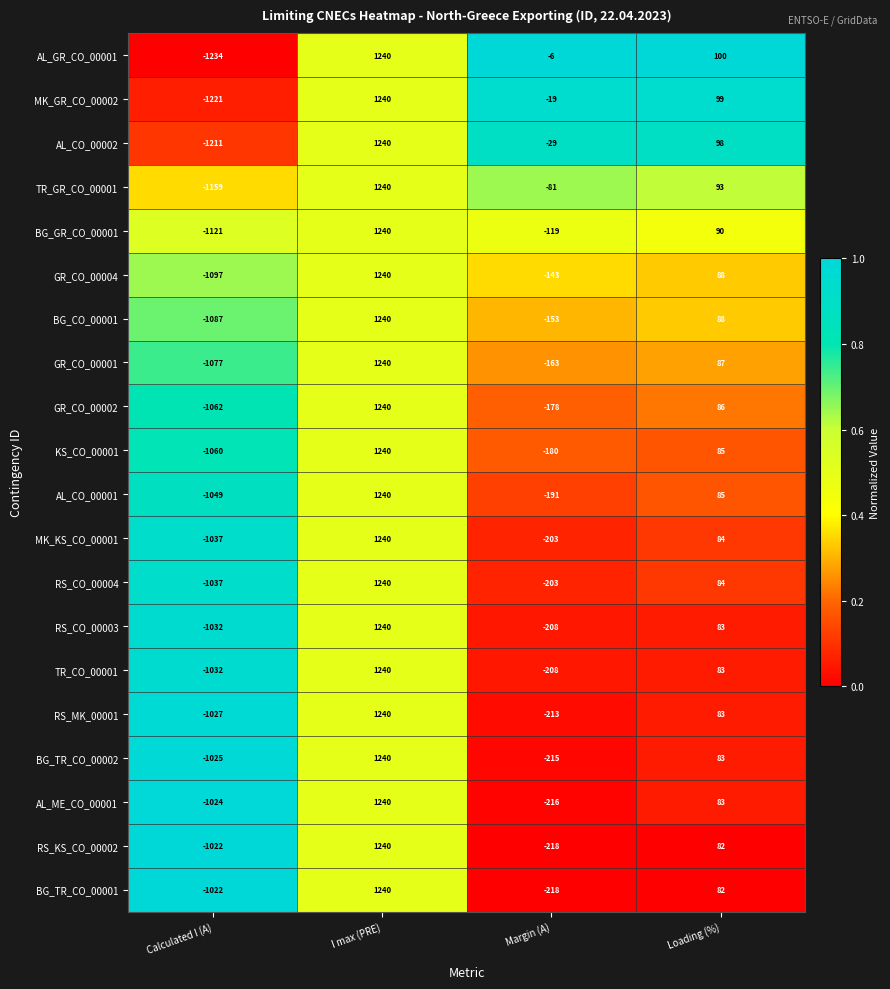

Which series has the largest total across all categories?

AL_GR_CO_00001